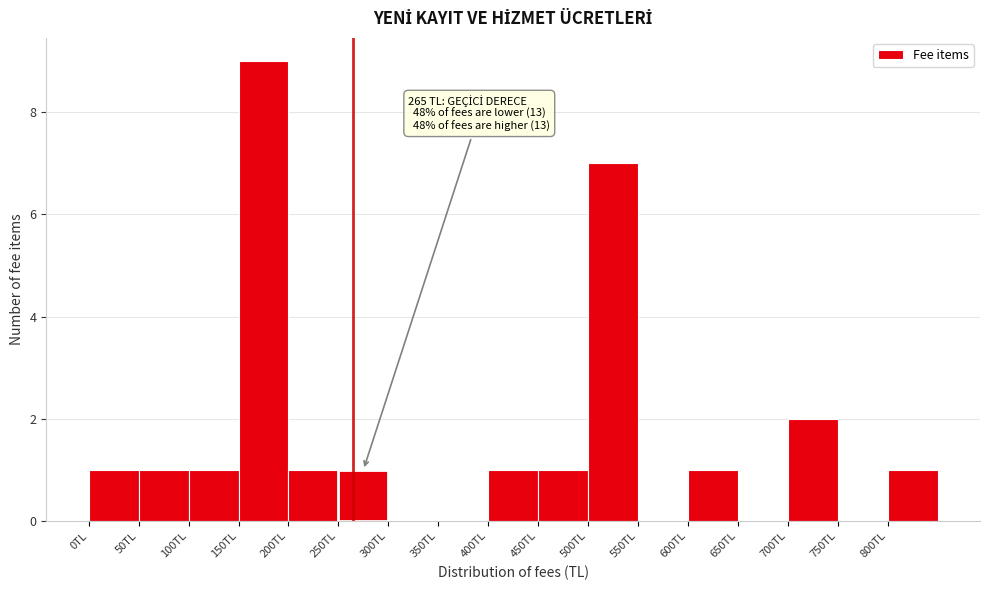

Which range on the x-axis has the tallest bar?

150 to 200